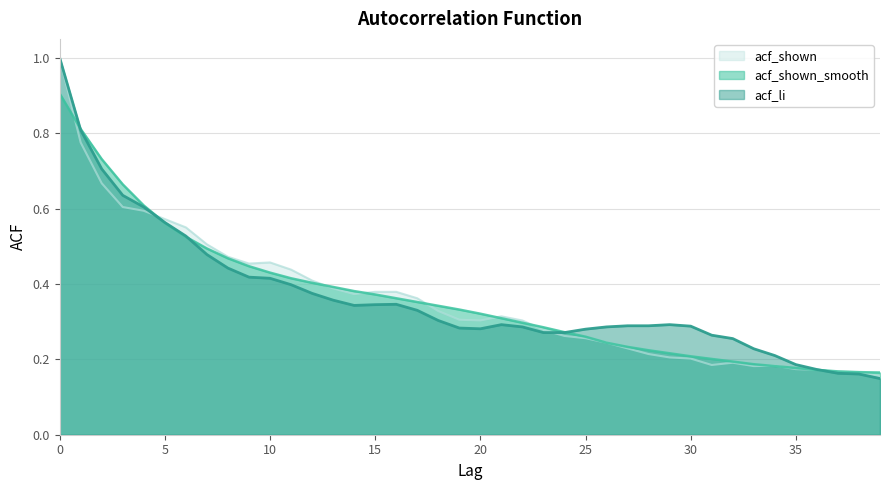

Which series changed the most between 34 and 35?

acf_li